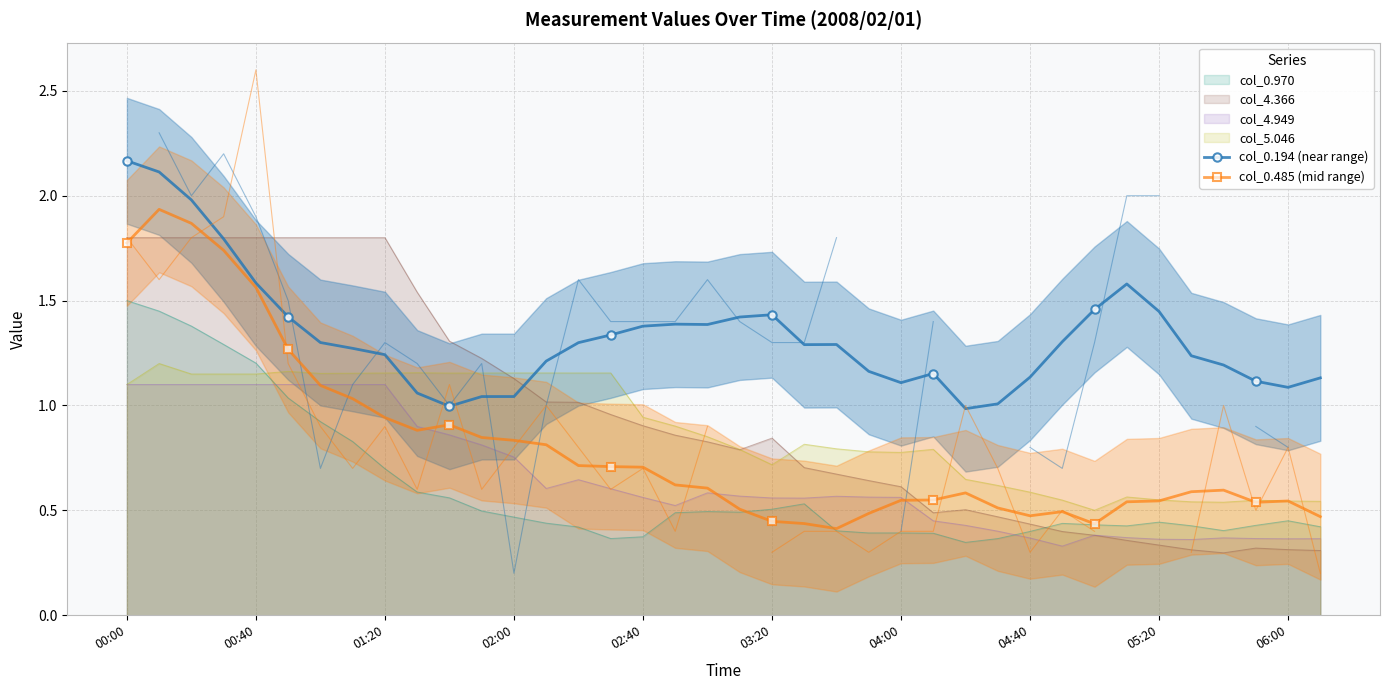

After their last crossing, which series has the higher values: col_4.949 or col_0.970?

col_0.970